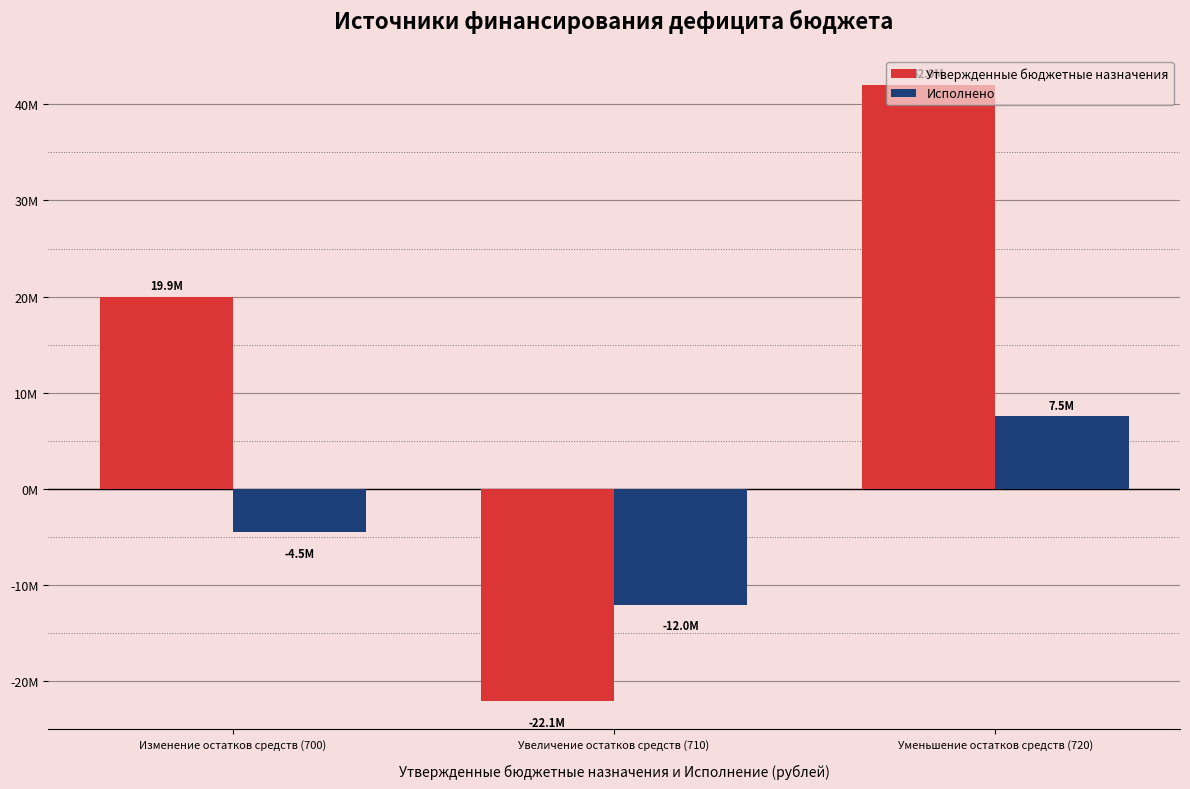

What is the value of the Утвержденные бюджетные назначения bar at the 2nd from the left?

-22097700.2